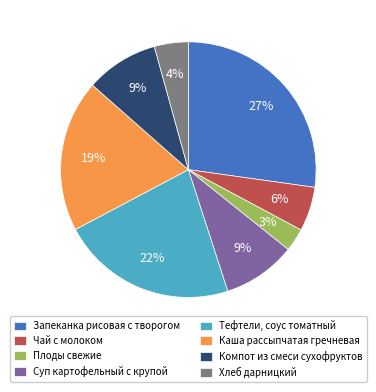

Do Тефтели, соус томатный and Каша рассыпчатая гречневая together represent more than half of the pie?

No